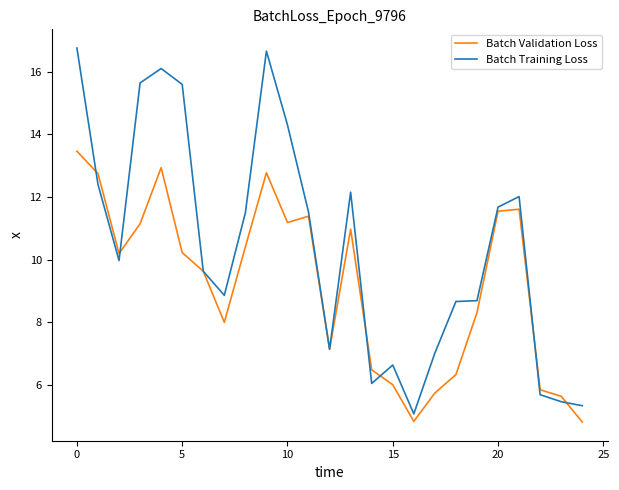

What is the average value of the Batch Validation Loss series?

9.2